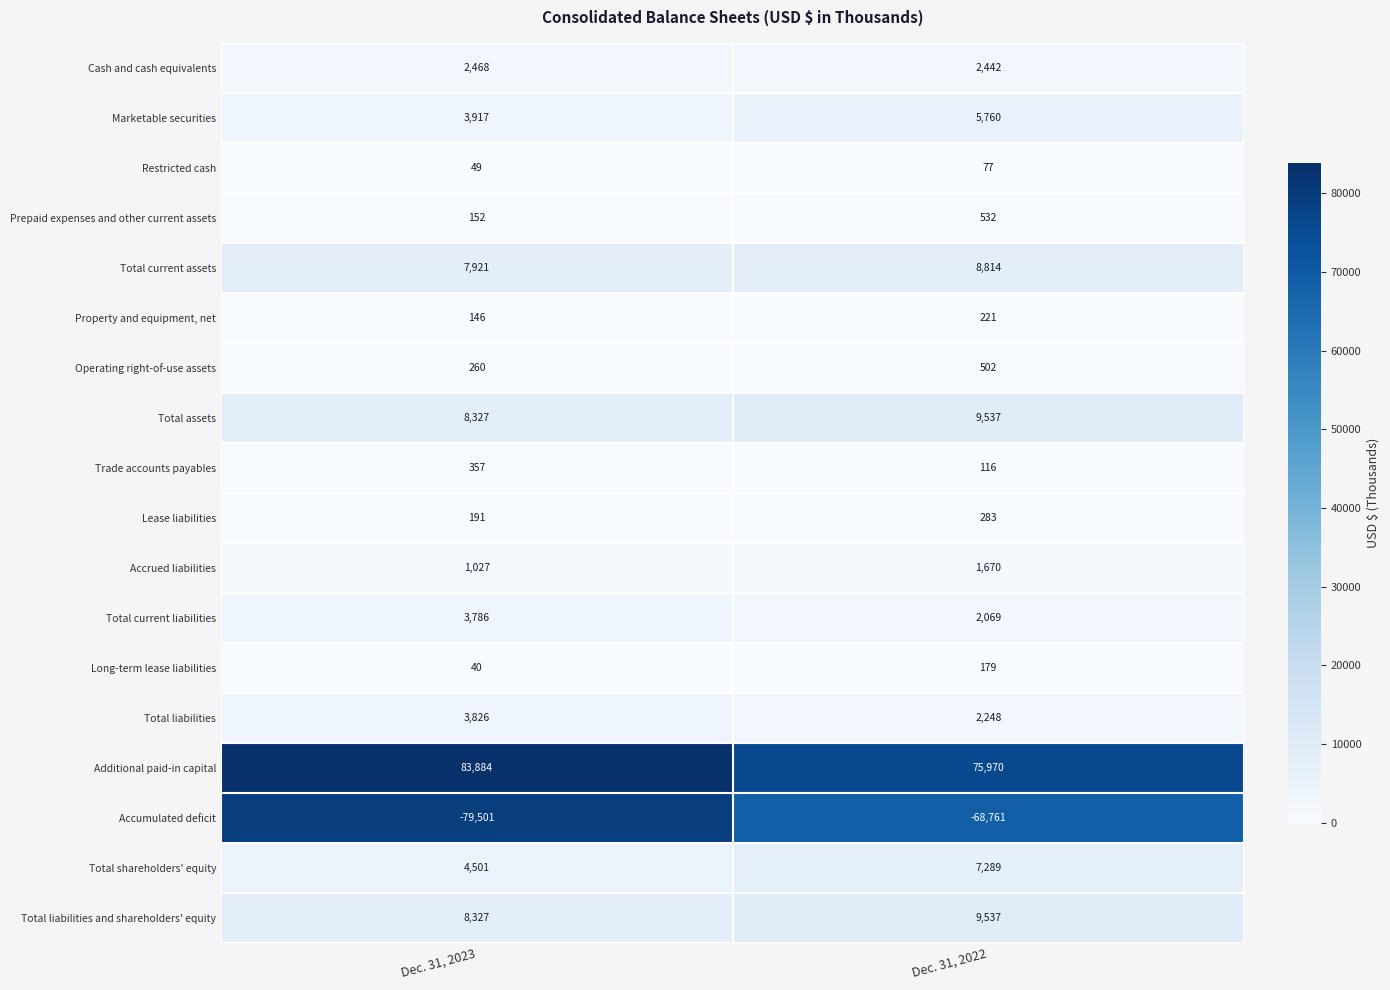

The value of Total assets at Dec. 31, 2022 is 16578. True or false?

False